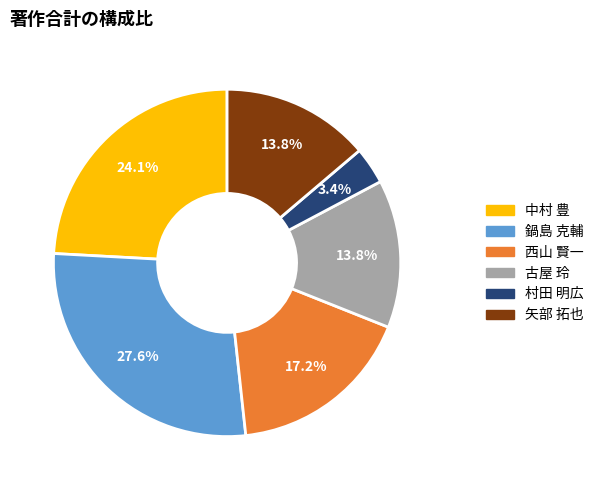

Is there any slice that represents more than half of the pie?

No